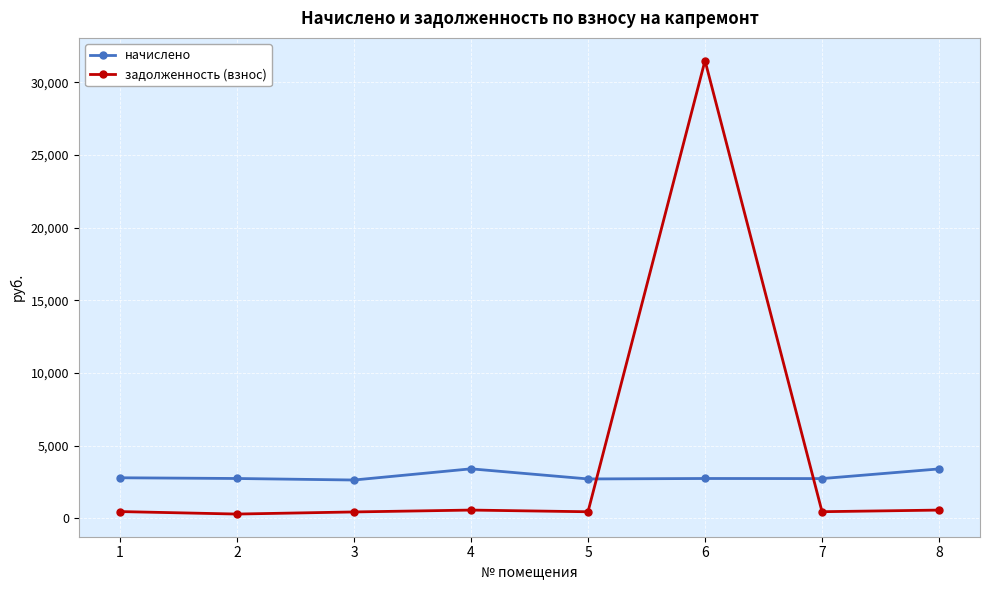

Where do начислено and задолженность (взнос) first cross each other?

5 and 6